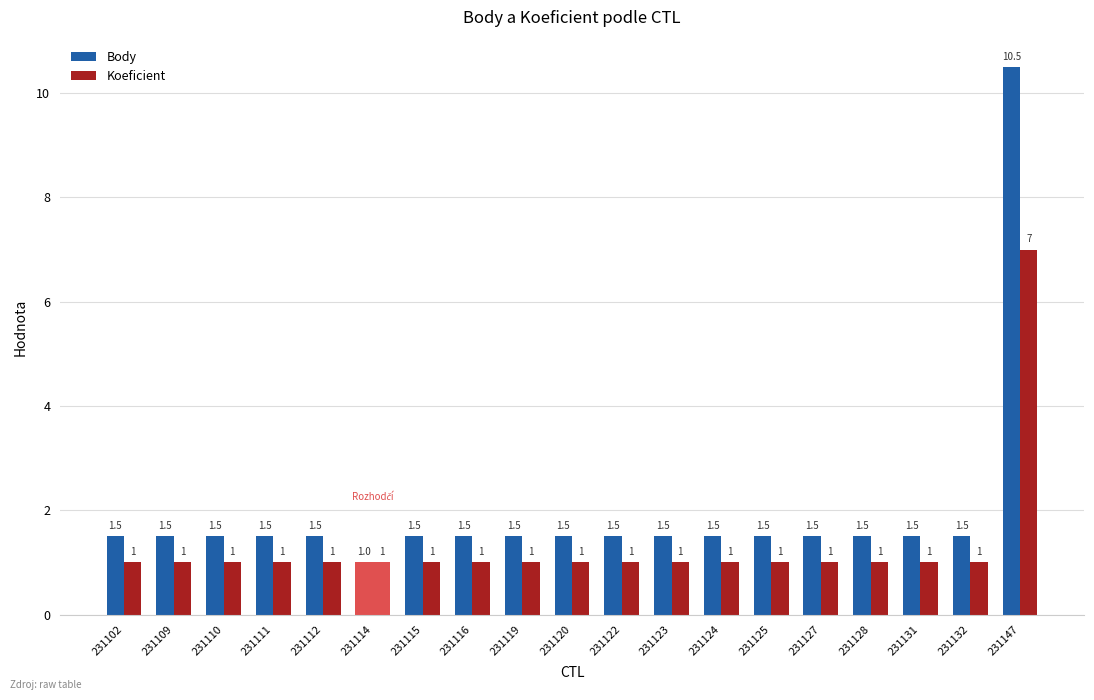

Which series has the largest total across all categories?

Body